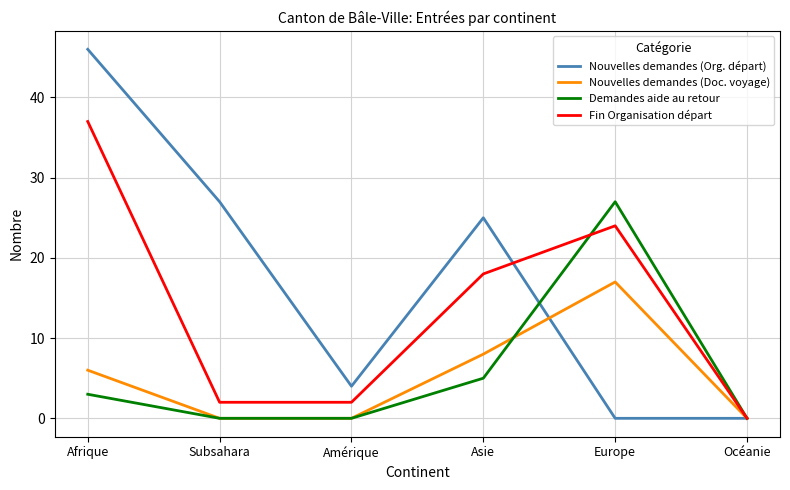

Which label corresponds to the largest value in the chart?

Afrique